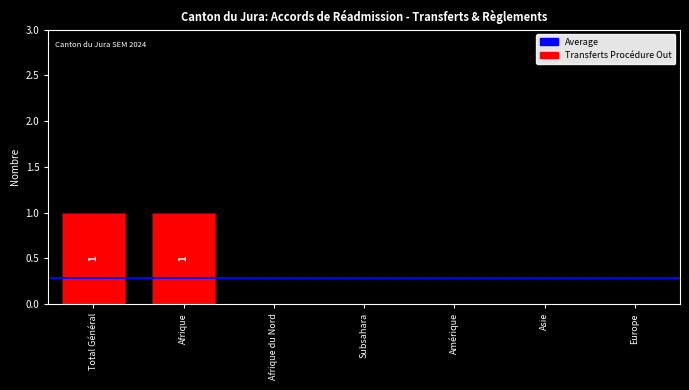

Is it true that the value at Amérique is 0?

True